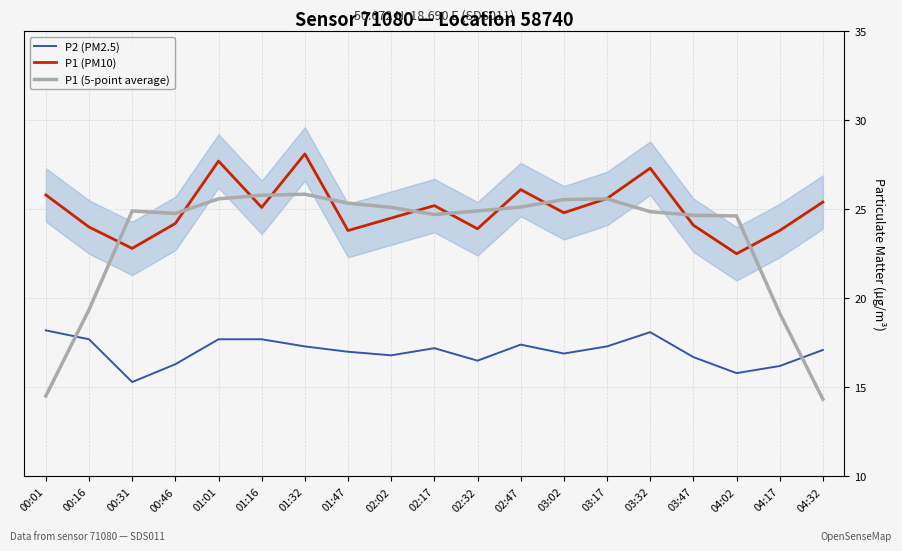

At which label does P1 (PM10) first exceed 24?

00:01